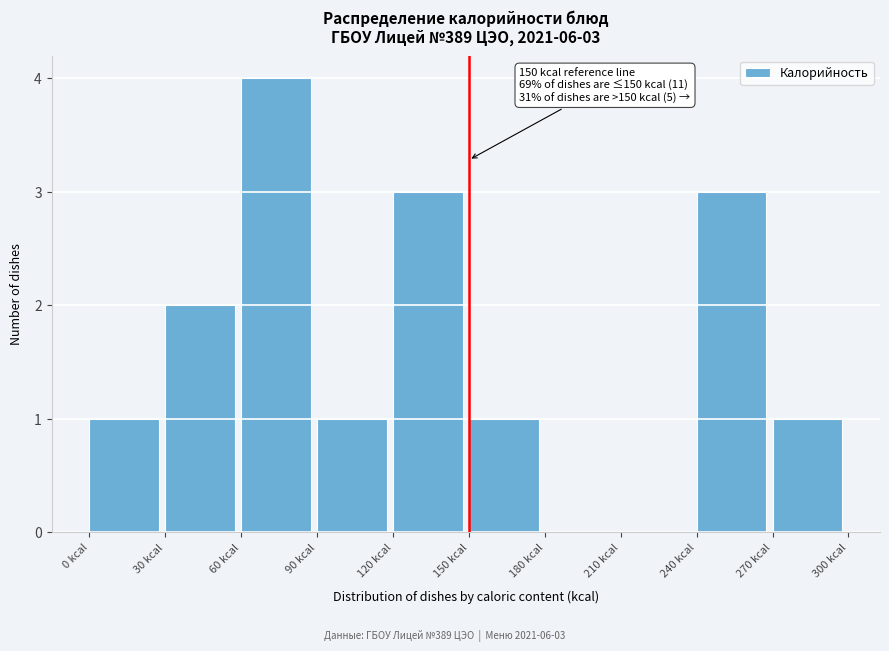

Which range on the x-axis has the tallest bar?

60 to 90